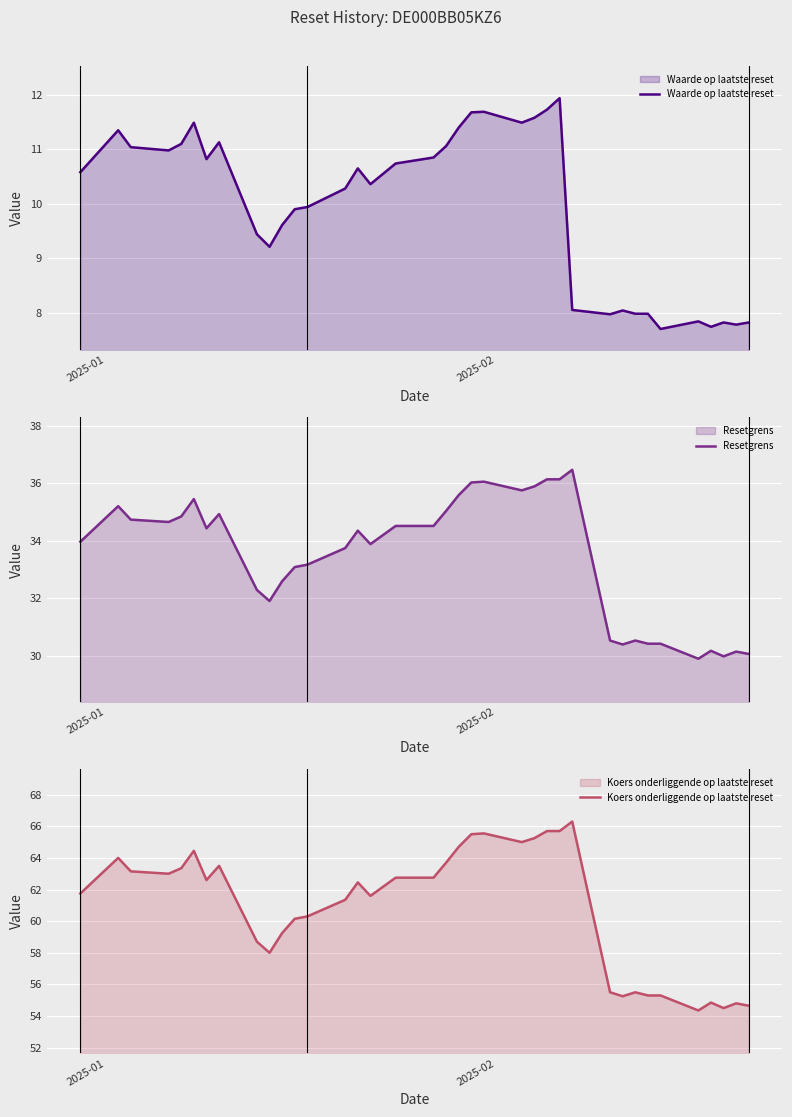

What is the value of the Waarde op laatste reset point at the 34th from the left?

7.7